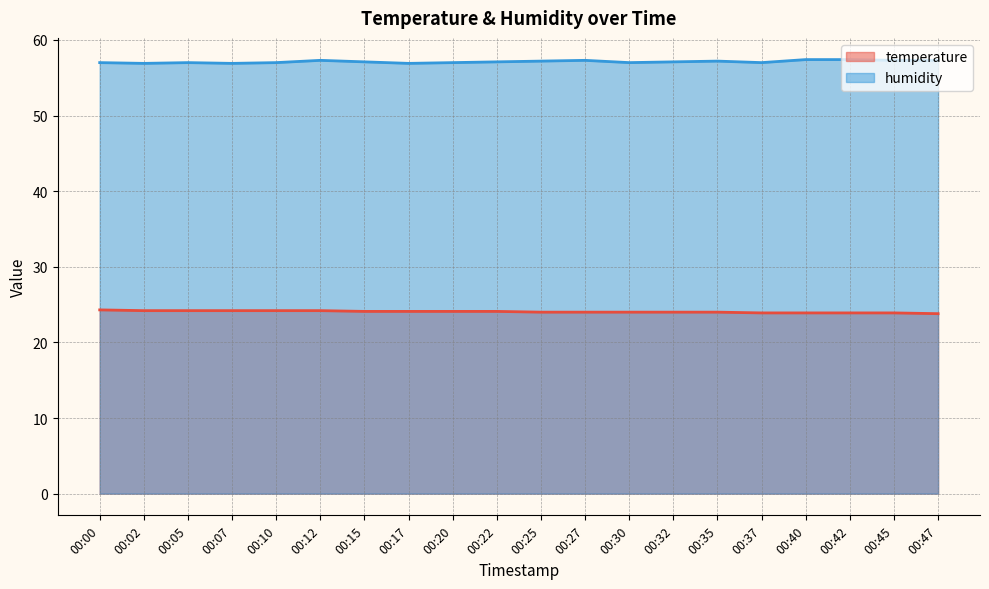

Which category has the highest value in the temperature series?

00:00